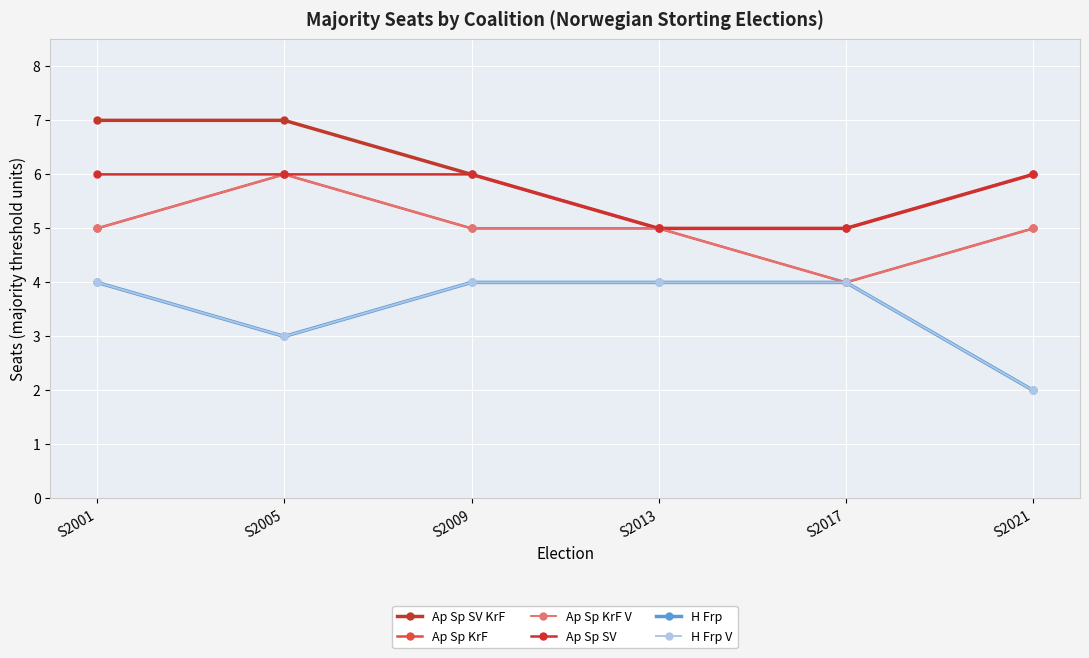

Is this an area chart (filled region under the line)?

No